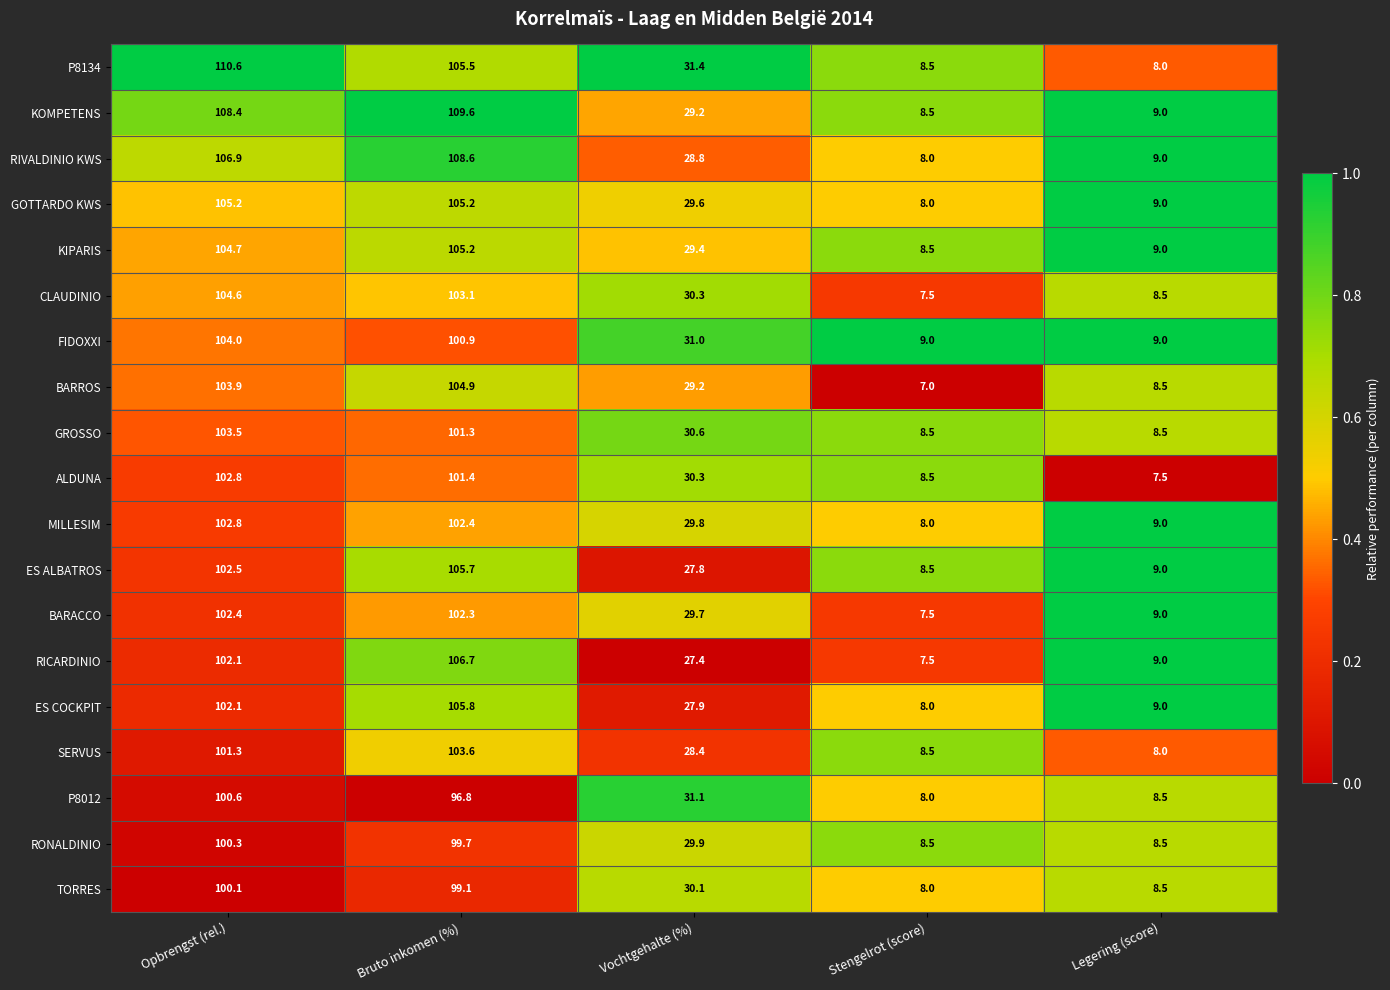

Which series has the largest range (max minus min)?

P8134